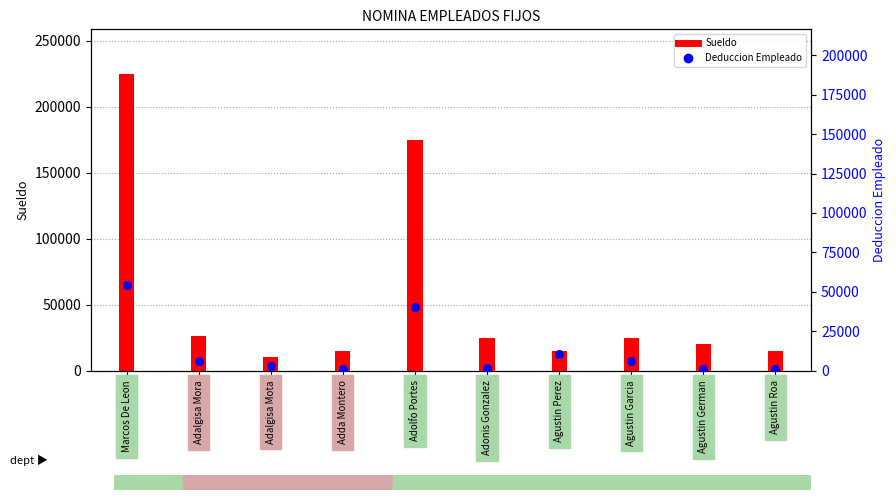

Which series reaches the maximum Y coordinate?

Sueldo